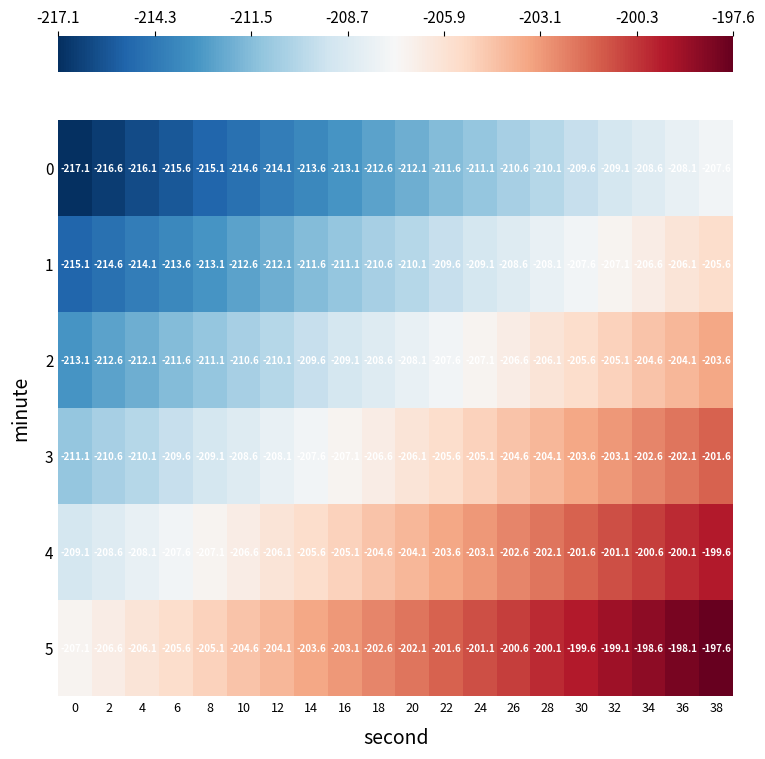

What is the total value across all series at 30?

-1227.6